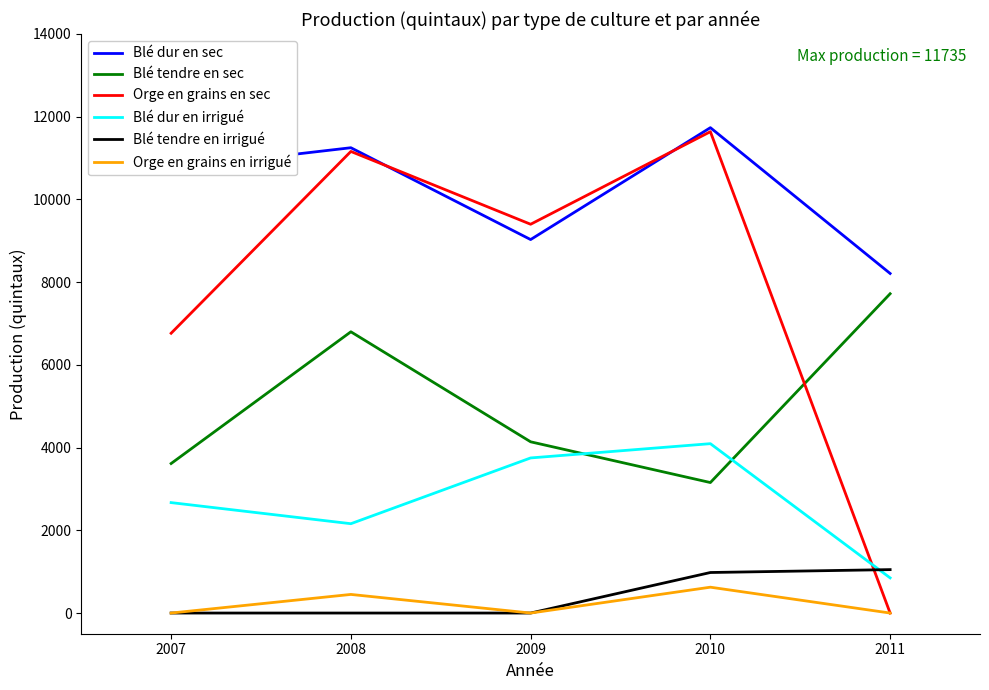

Where is the first local minimum for Orge en grains en irrigué?

2009